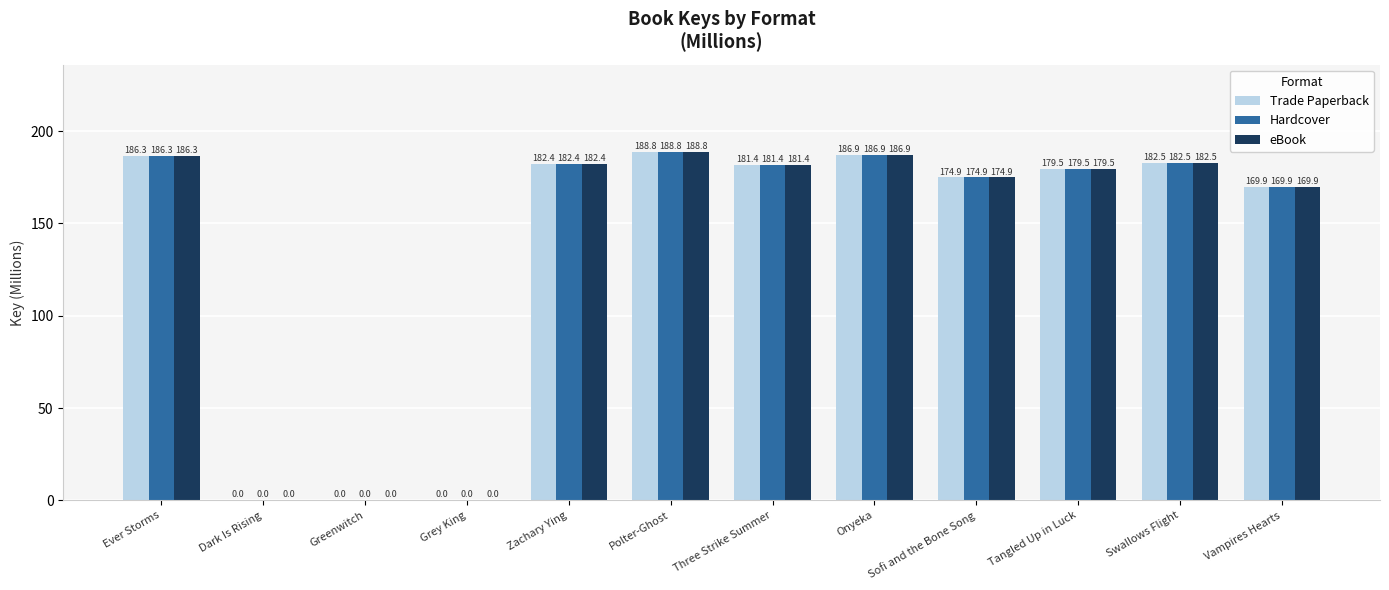

How many data points in Hardcover are above 181?

6